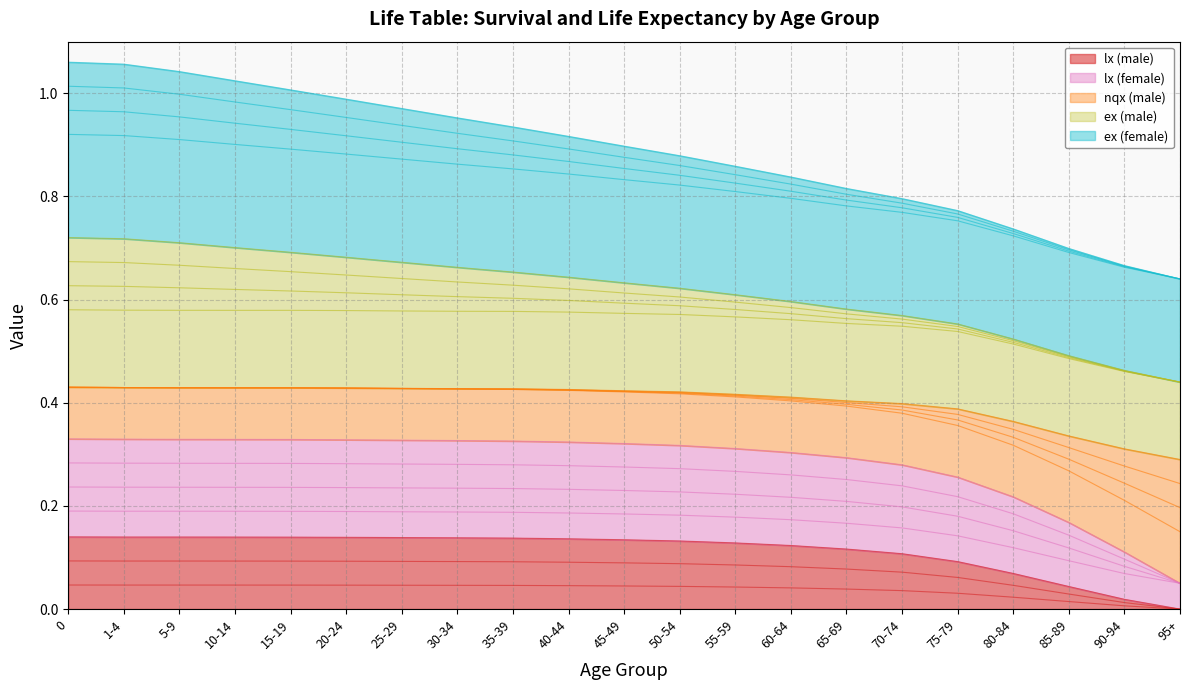

What is the sum of the ex (female) values at 65-69 and 20-24?

1.8